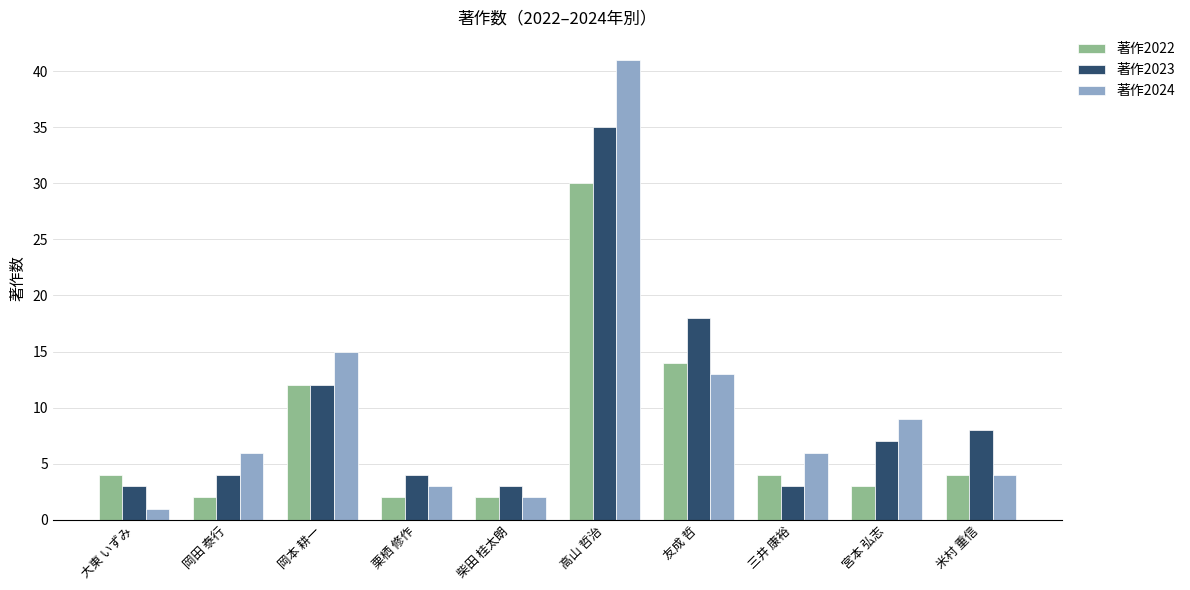

At how many categories does at least one series exceed 38?

1